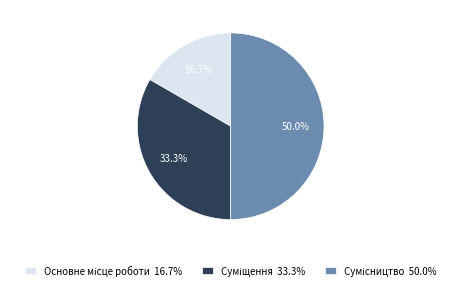

How many segments does this pie chart have?

3